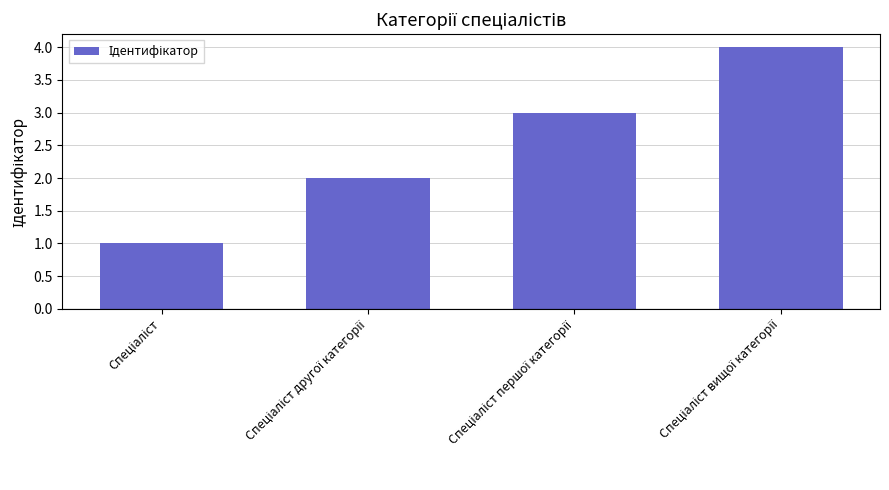

Reading left to right, transcribe all the data shown in this chart.

1	2	3	4